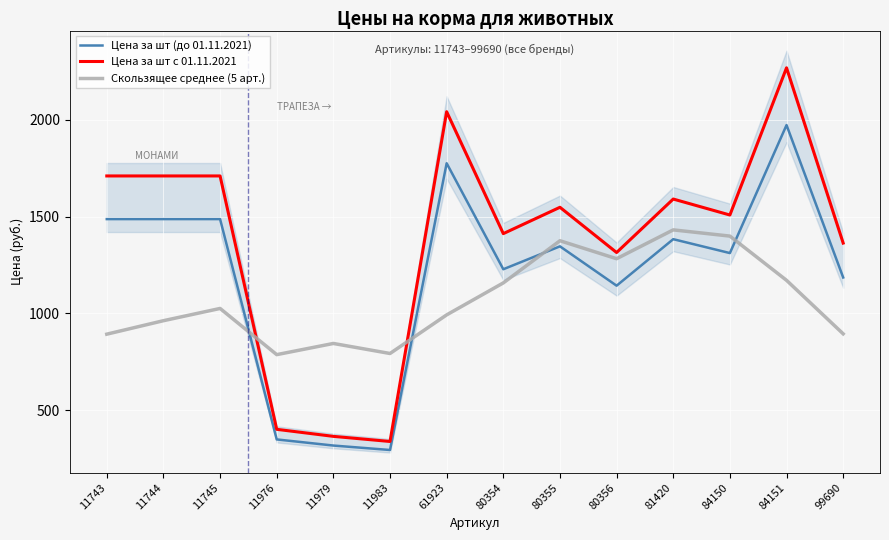

At how many categories does at least one series exceed 1223?

11